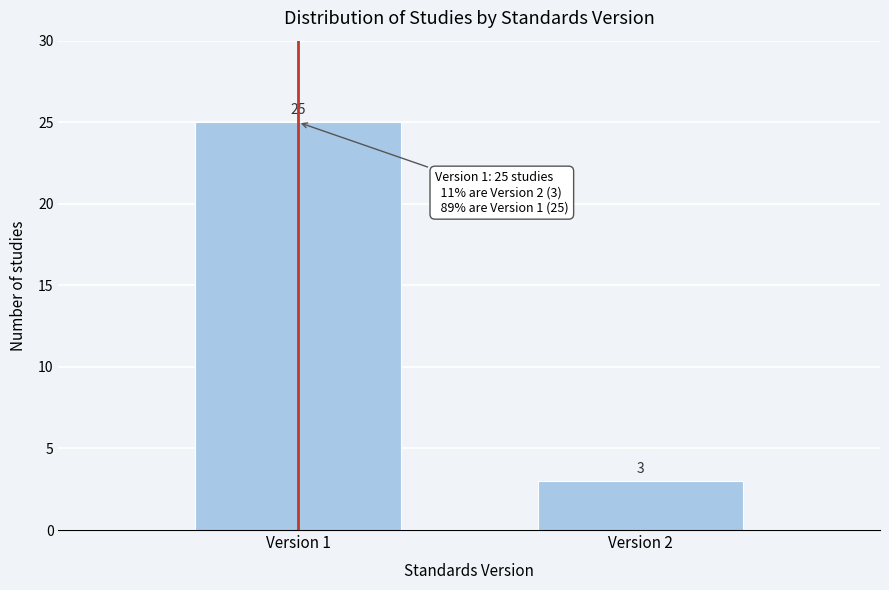

Reading left to right, extract all data points from this chart.

25	3